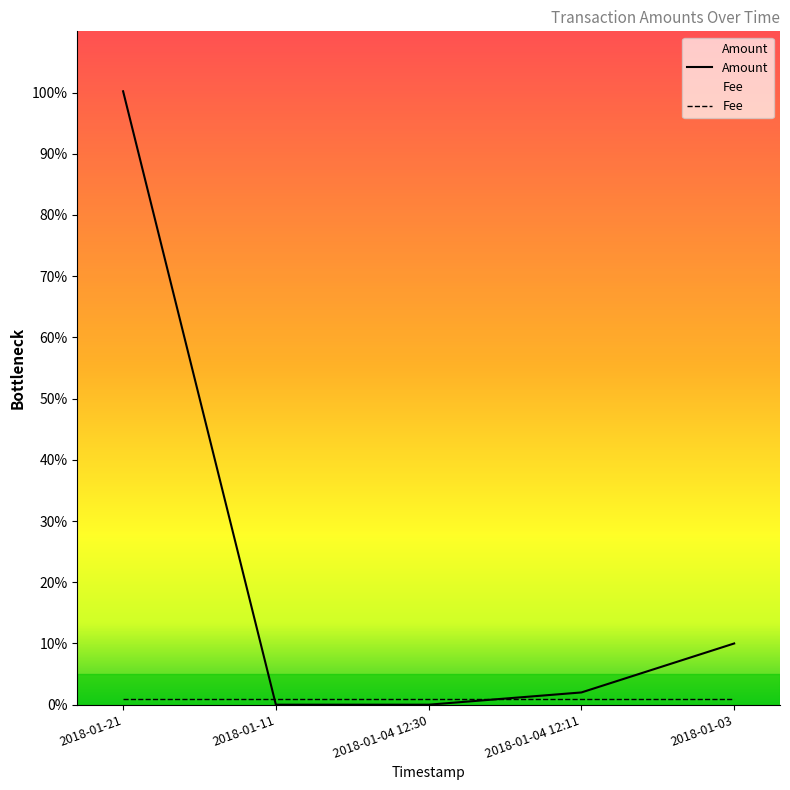

Reading left to right, transcribe all the data shown in this chart.

Amount: 100.2	0.0	0.0	2.0	10.0
Fee: 1.0	1.0	1.0	1.0	1.0